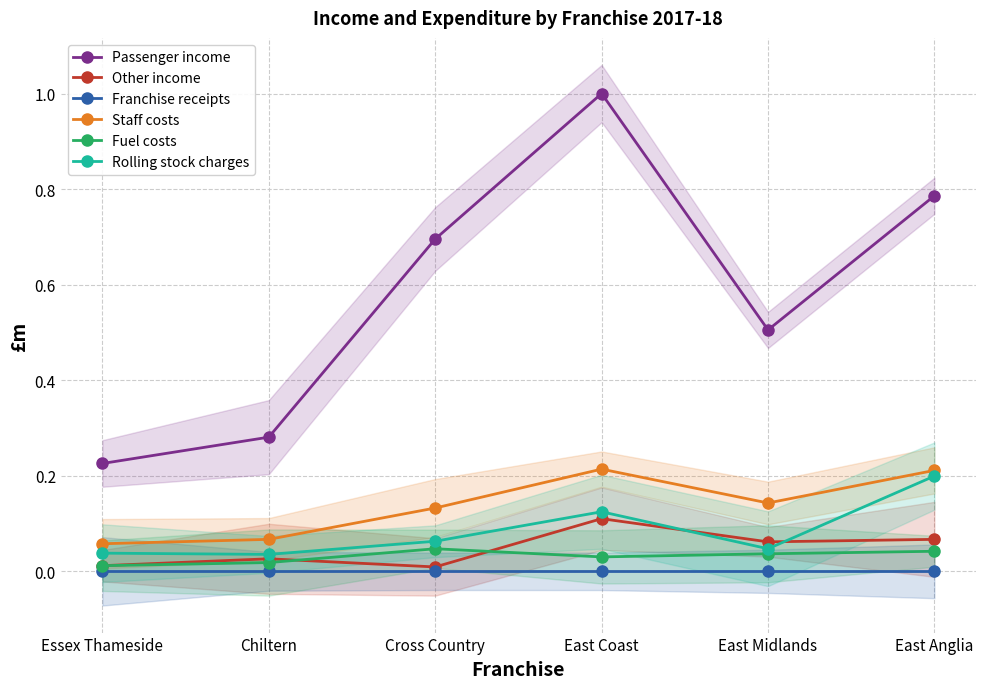

What is the highest value of the Rolling stock charges series?

0.2